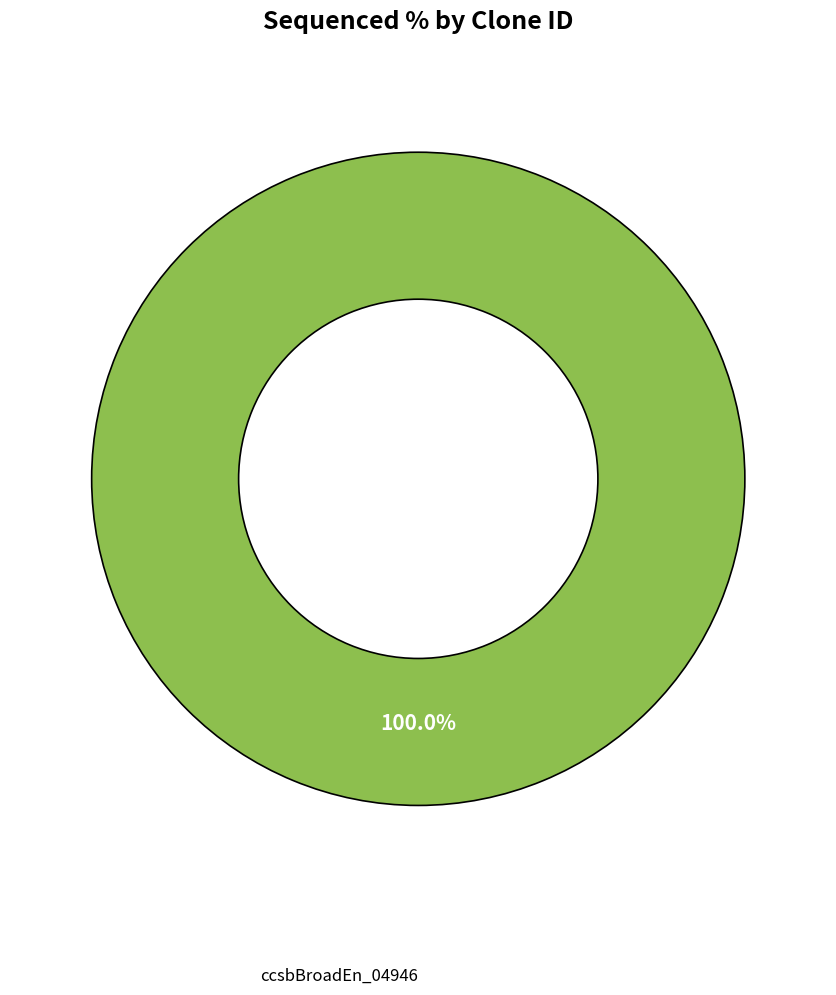

Is there a majority slice in this chart?

Yes